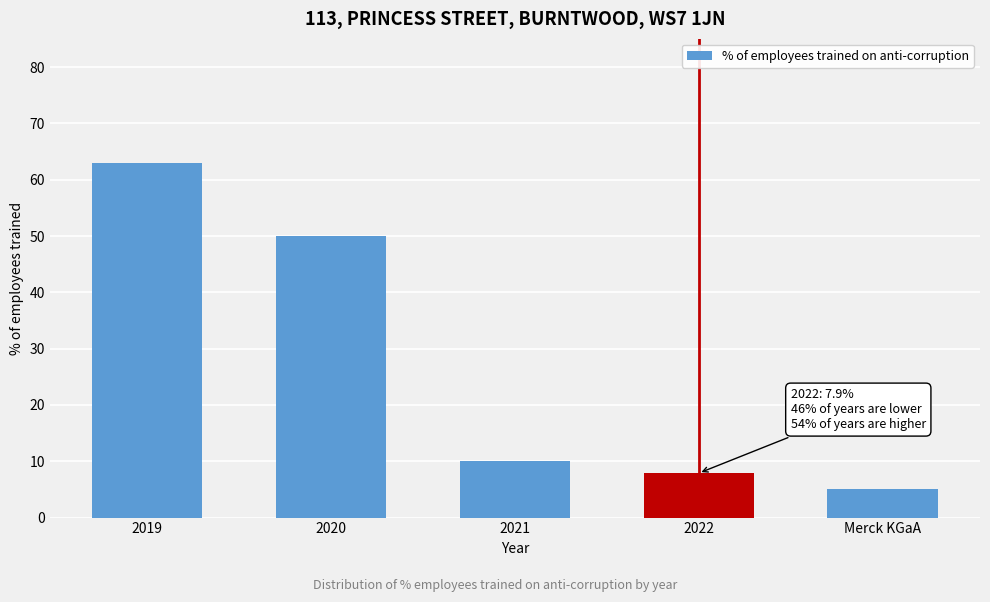

Reading left to right, extract all data points from this chart.

2019=63.0	2020=50.0	2021=10.0	2022=7.9	Merck KGaA=5.1